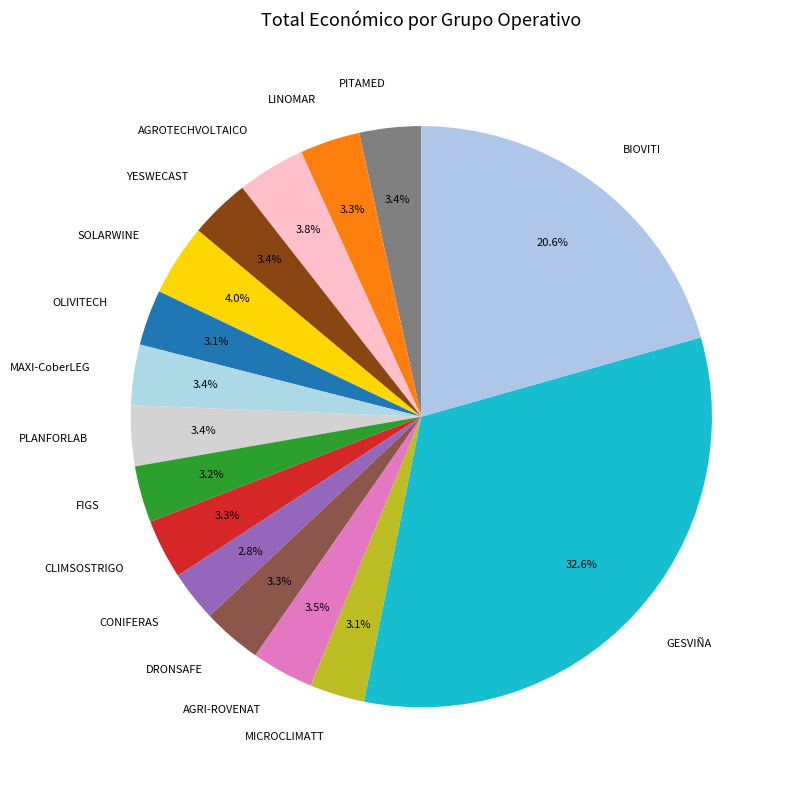

Which has a higher value, GESVIÑA or CLIMSOSTRIGO?

GESVIÑA